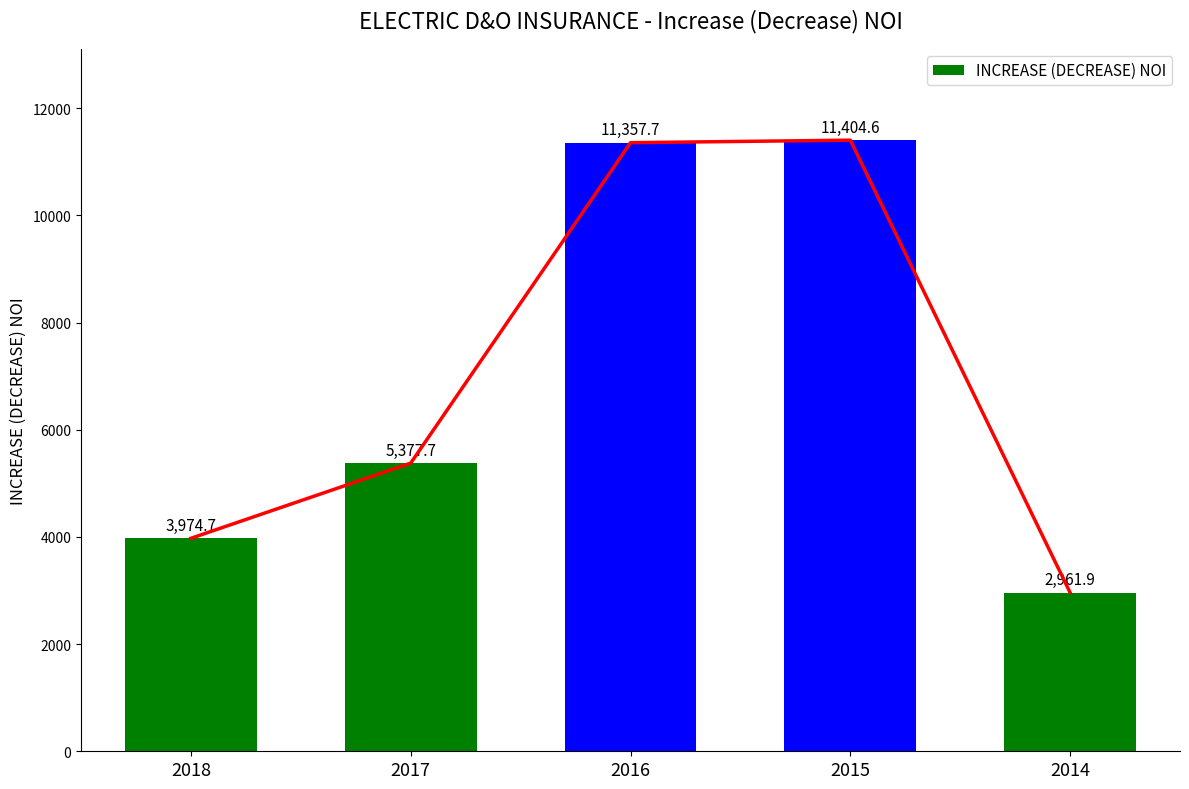

Which has a higher value, 2015 or 2014?

2015